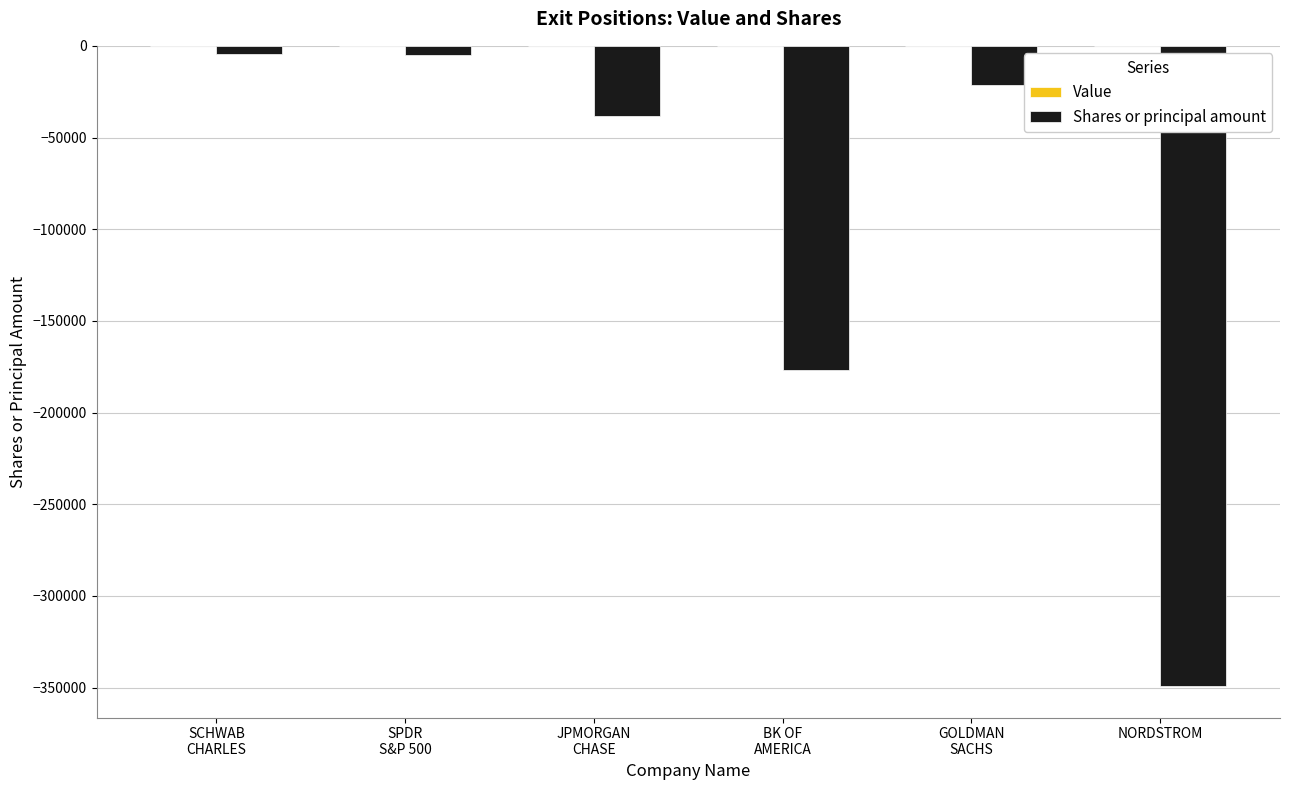

What is the smallest value displayed?

-348923